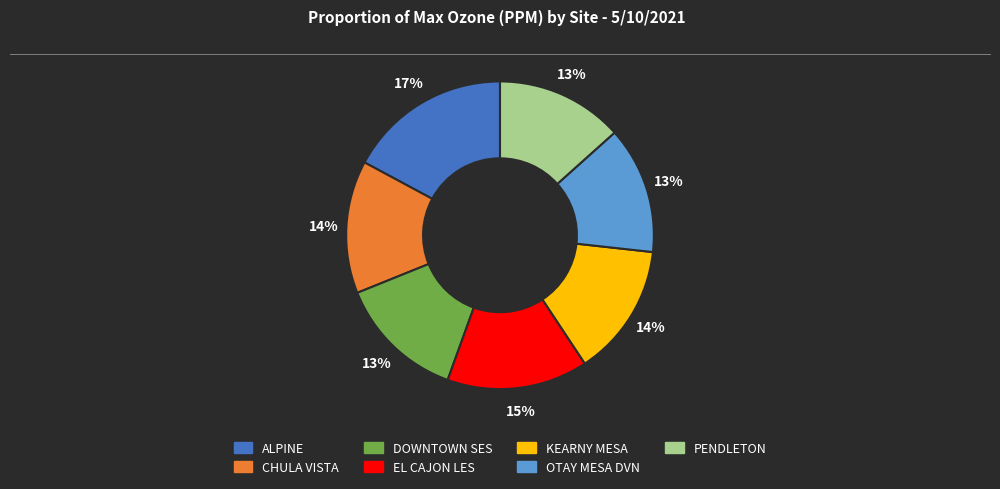

Count the number of slices in the pie.

7